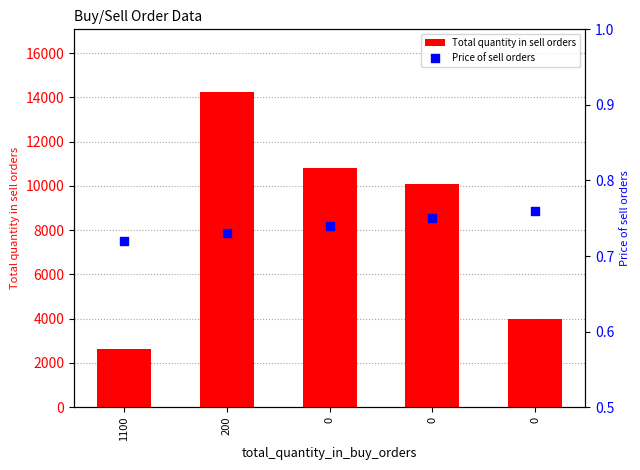

What are all the series names shown in the legend?

Total quantity in sell orders, Price of sell orders